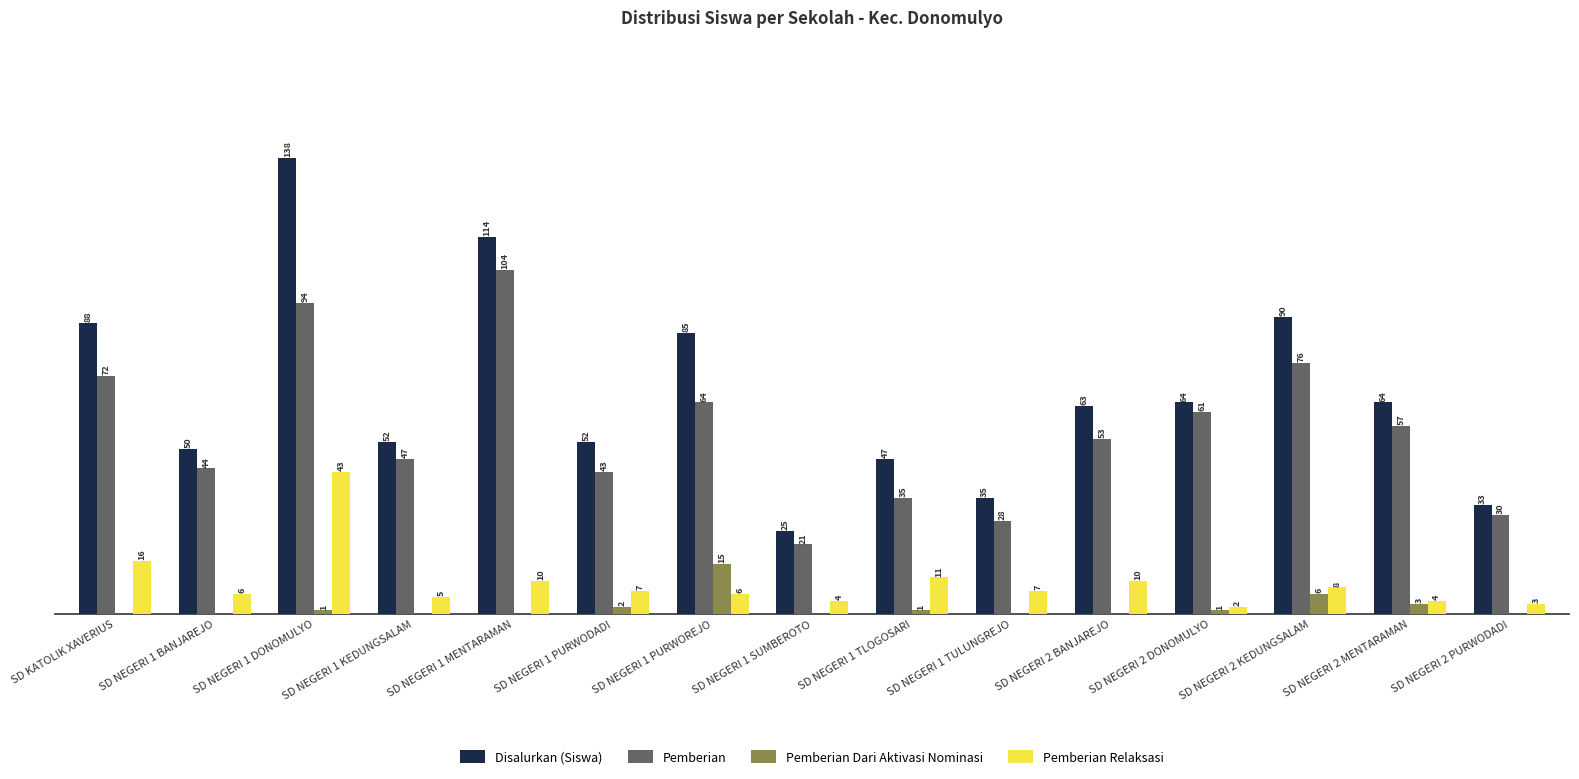

Which series has the largest total across all categories?

Disalurkan (Siswa)